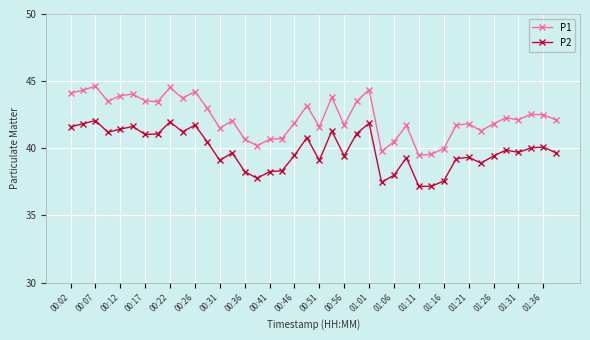

What is the difference between the second highest and second lowest values in the P2 series?

4.8